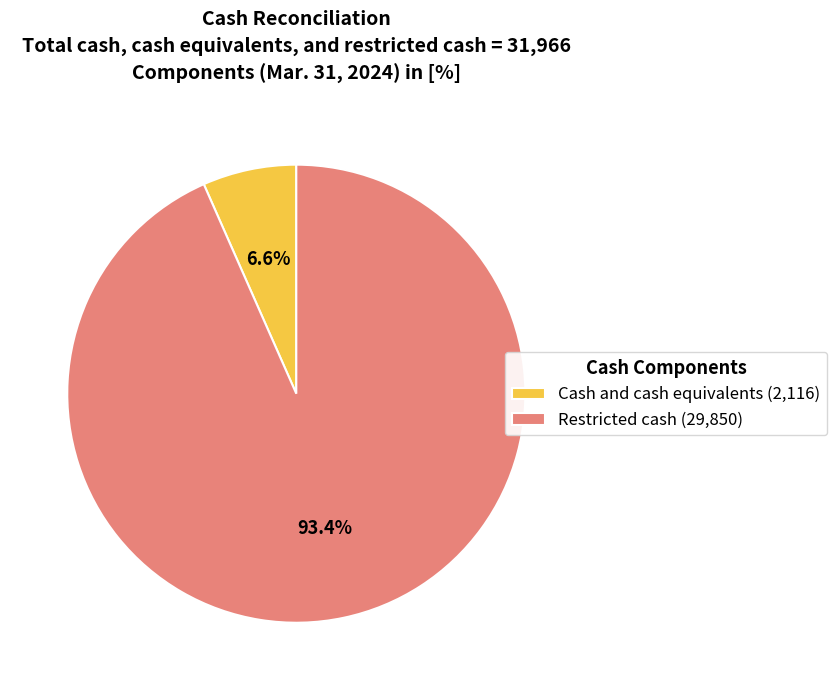

True or false: Cash and cash equivalents accounts for 7% of the total.

True